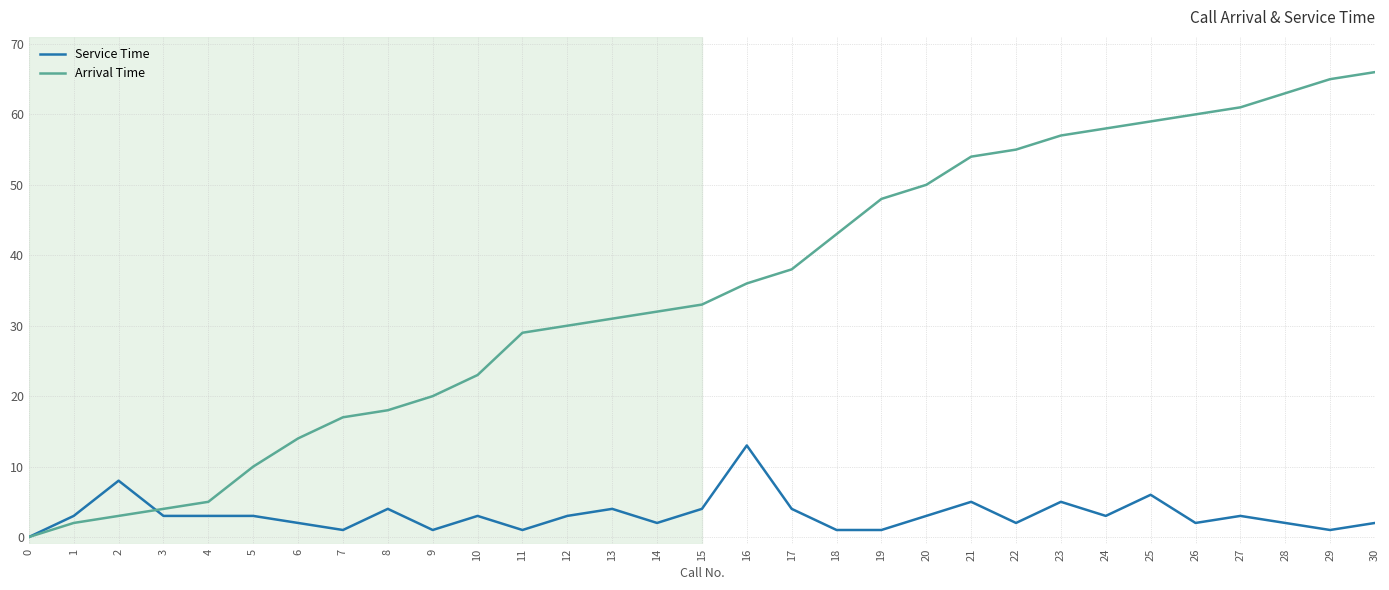

True or false: Service Time and Arrival Time cross at least once.

True